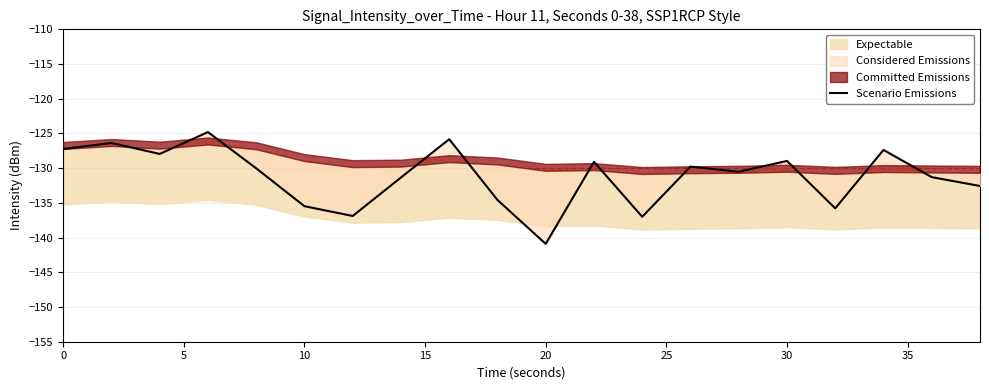

What is the maximum value shown in the chart?

-124.8